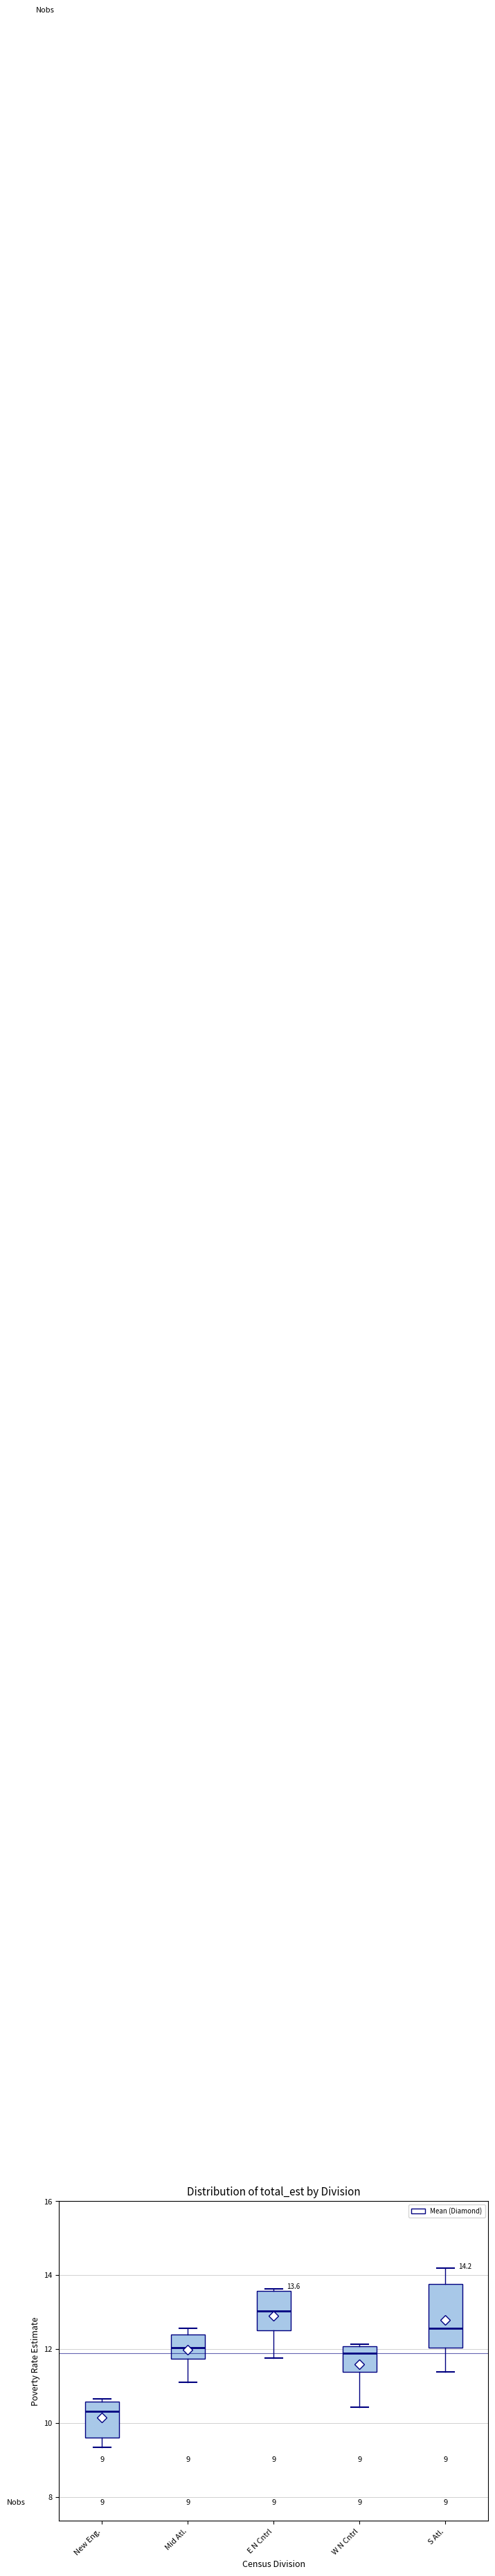

Which box's median line is the lowest?

New Eng.